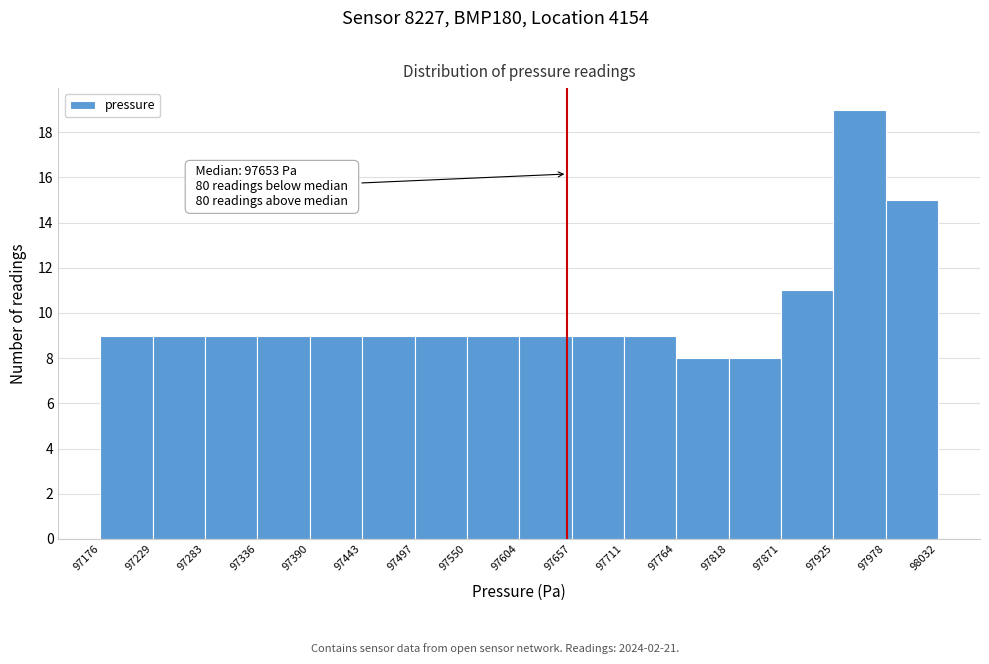

Which range on the x-axis has the tallest bar?

97925 to 97978